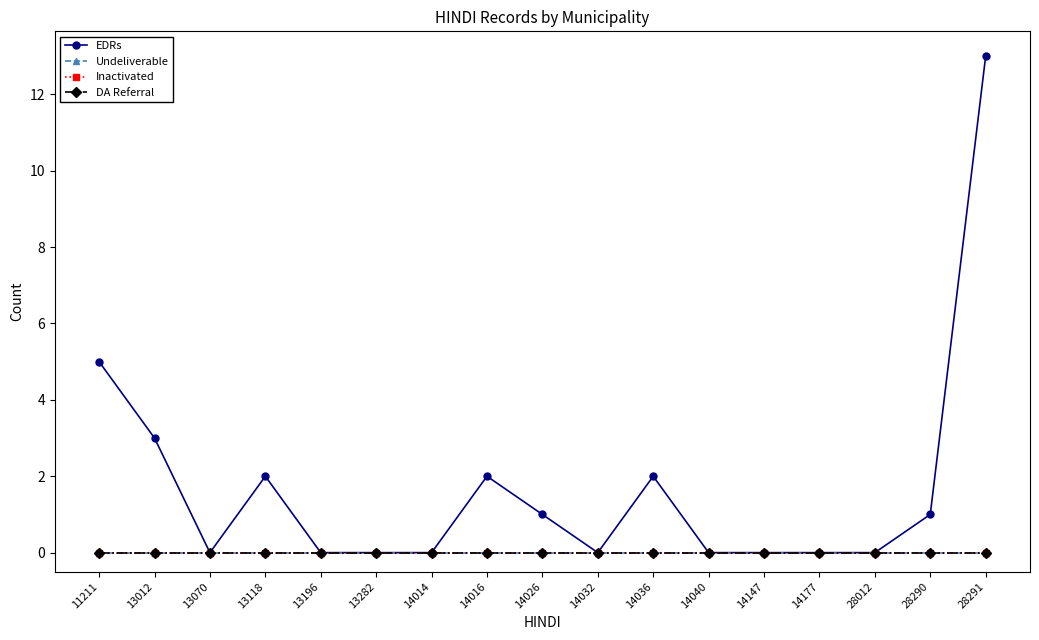

The DA Referral series shows 0 at 14177. True or false?

True